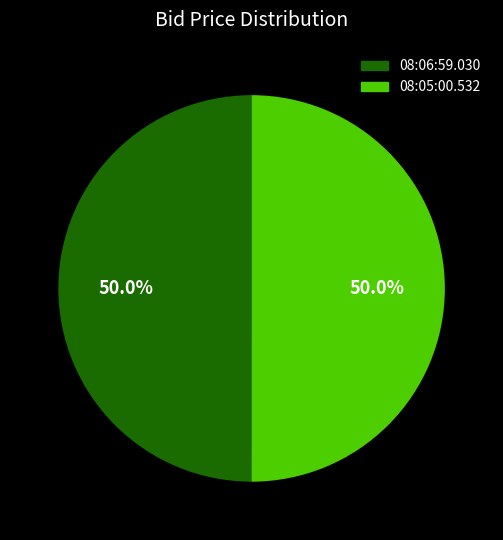

What is the total percentage of 08:06:59.030 and 08:05:00.532?

100.0%